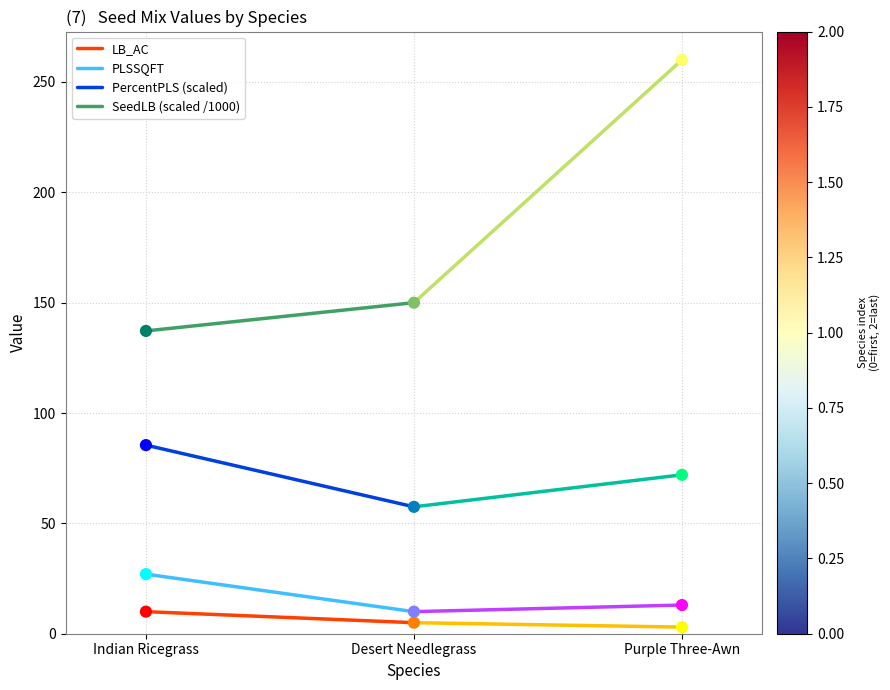

Which series reaches the maximum Y coordinate?

SeedLB (scaled /1000)